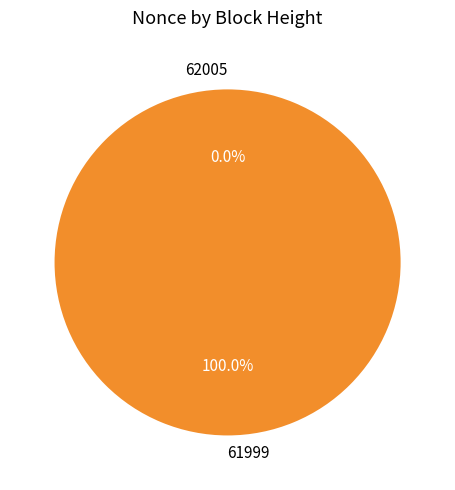

Which slice is the smallest?

62005